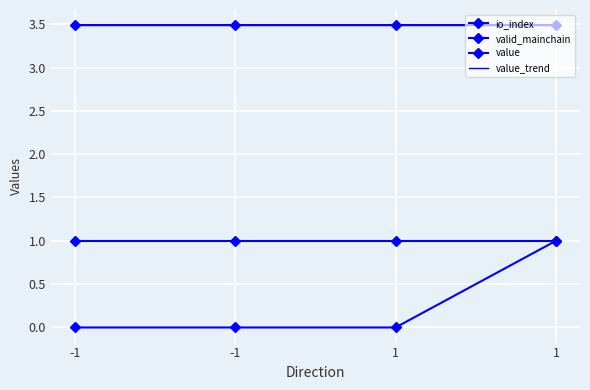

What is the value of the value point at the 1st from the left?

3.5